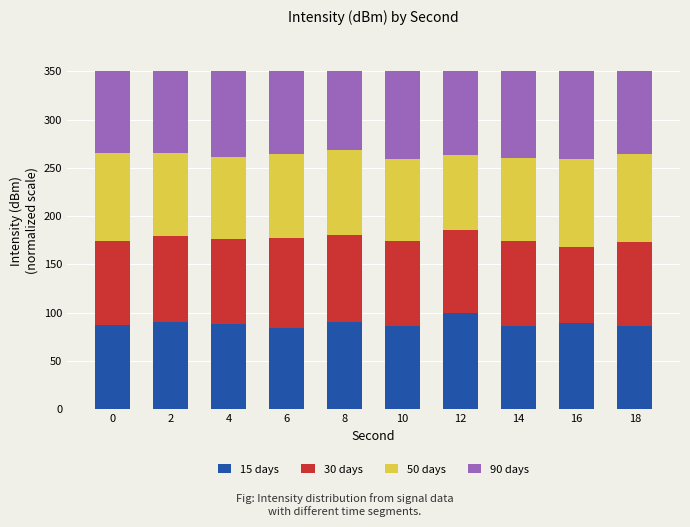

What is the total value across all series at 12?

350.0